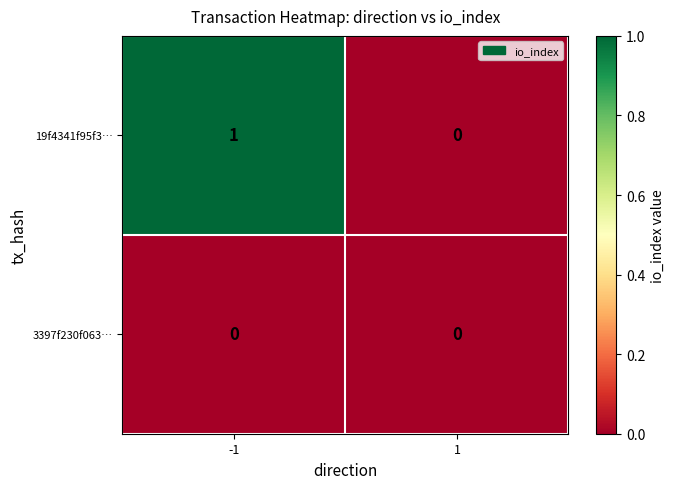

Which series has the widest spread of values?

19f4341f95f3…